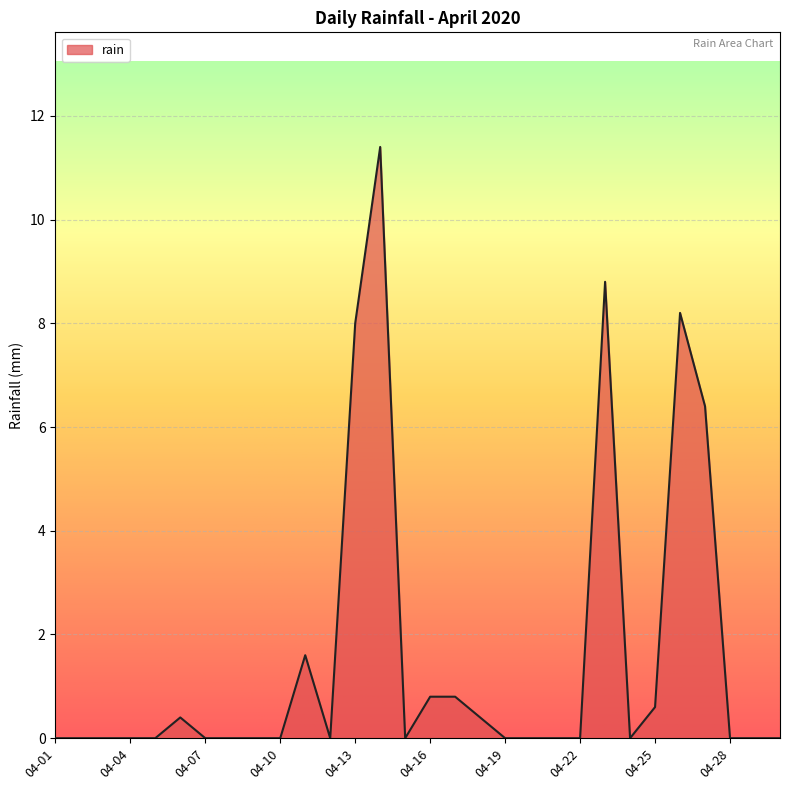

What is the greatest value displayed?

11.4